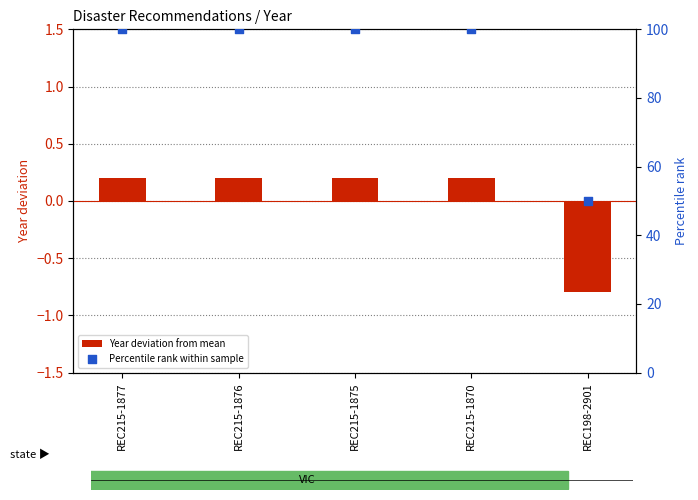

What are all the series names shown in the legend?

Year deviation from mean, Percentile rank within sample